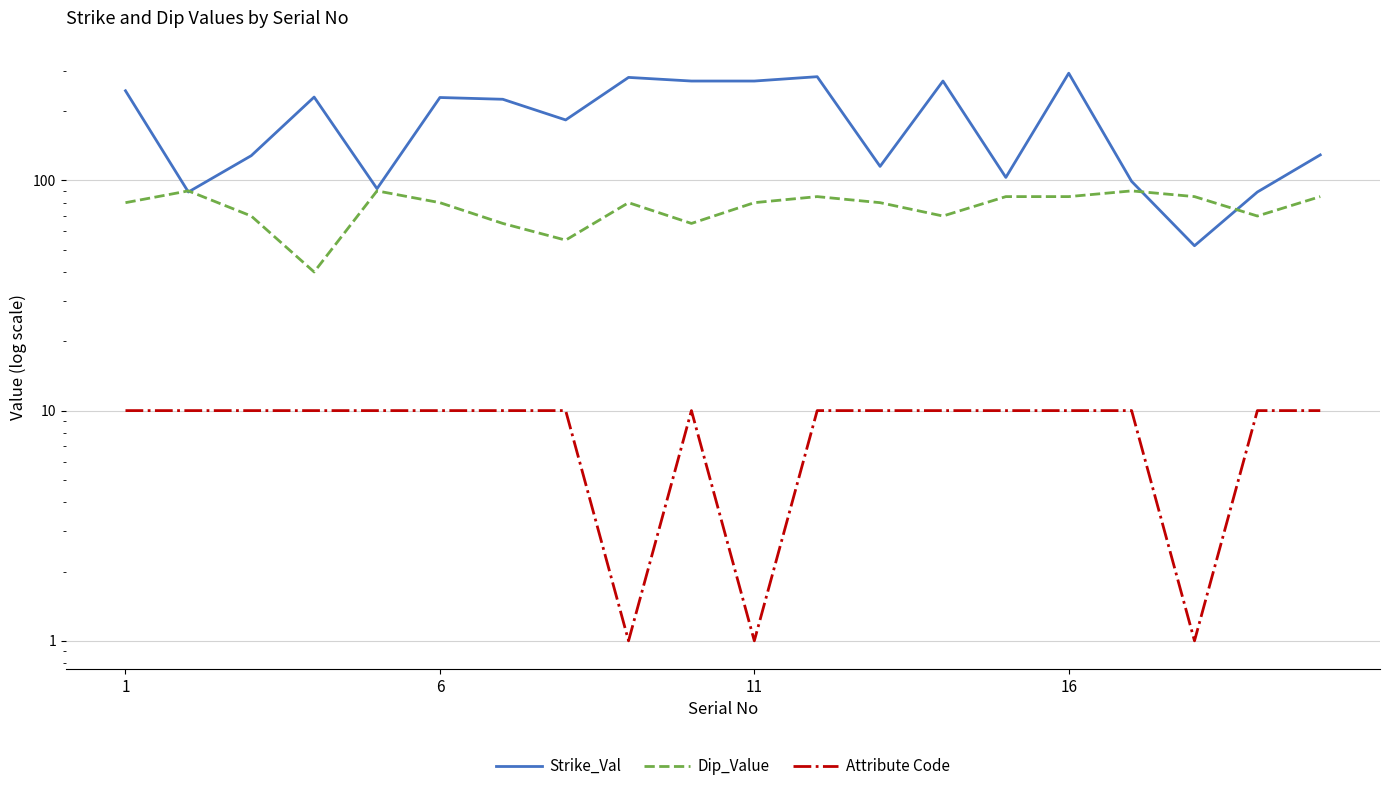

True or false: Attribute Code and Dip_Value cross at least once.

False